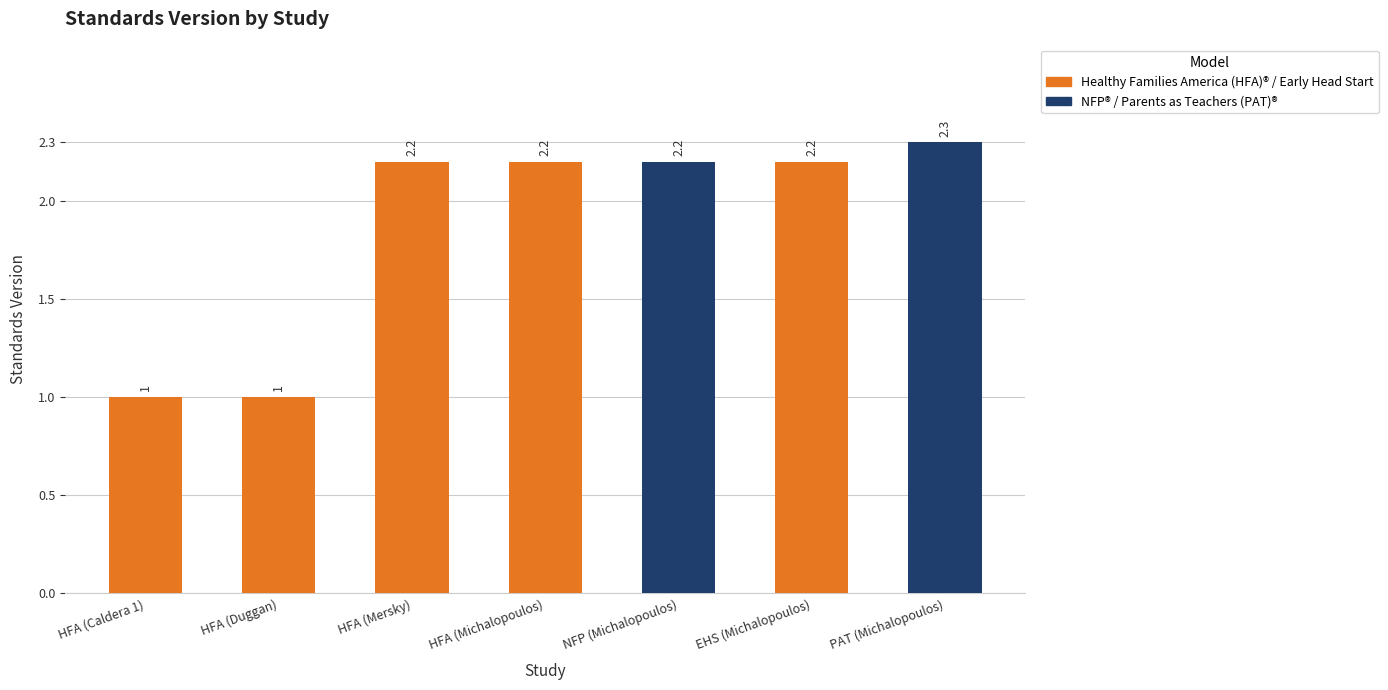

True or false: the data shows 1.0 at HFA (Caldera 1).

True